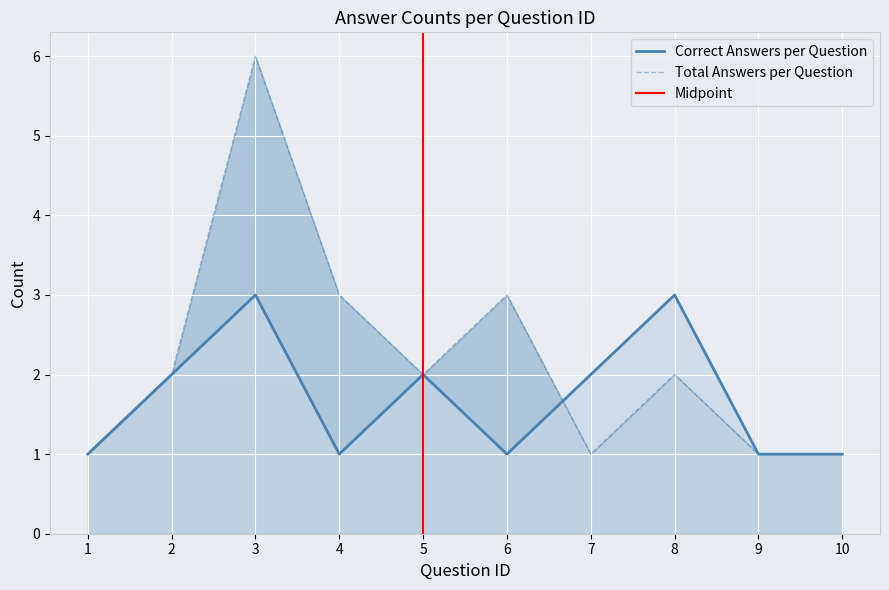

Which has a higher value, 7 or 1?

7